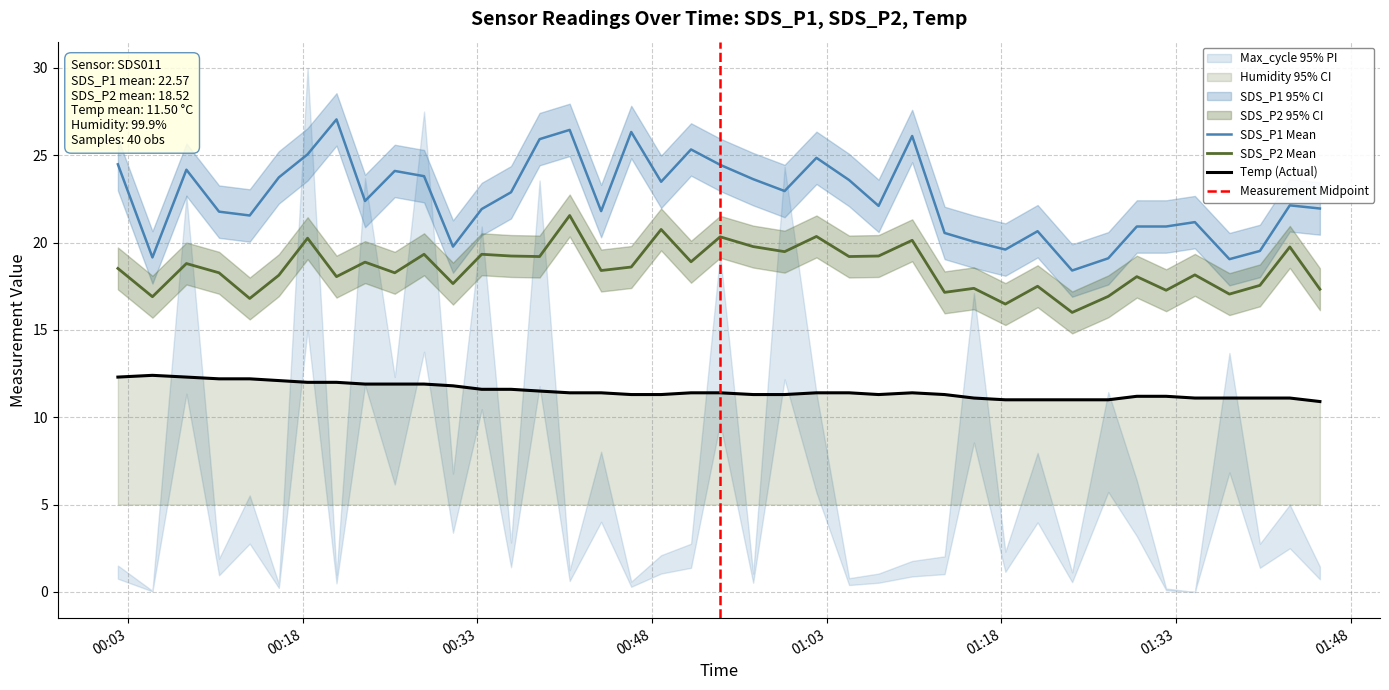

Reading left to right, what are all the values shown in this chart?

SDS_P1: 24.5	19.1	24.2	21.8	21.6	23.7	25.1	27.1	22.4	24.1	23.8	19.8	21.9	22.9	25.9	26.4	21.8	26.3	23.5	25.3	24.4	23.6	22.9	24.9	23.6	22.1	26.1	20.6	20.1	19.6	20.6	18.4	19.1	20.9	20.9	21.2	19.1	19.5	22.1	21.9
SDS_P2: 18.5	16.9	18.8	18.3	16.8	18.1	20.2	18.1	18.9	18.3	19.3	17.6	19.3	19.2	19.2	21.6	18.4	18.6	20.8	18.9	20.3	19.8	19.5	20.4	19.2	19.2	20.1	17.1	17.4	16.5	17.5	16.0	16.9	18.1	17.3	18.1	17.1	17.6	19.8	17.3
Temp: 12.3	12.4	12.3	12.2	12.2	12.1	12.0	12.0	11.9	11.9	11.9	11.8	11.6	11.6	11.5	11.4	11.4	11.3	11.3	11.4	11.4	11.3	11.3	11.4	11.4	11.3	11.4	11.3	11.1	11.0	11.0	11.0	11.0	11.2	11.2	11.1	11.1	11.1	11.1	10.9